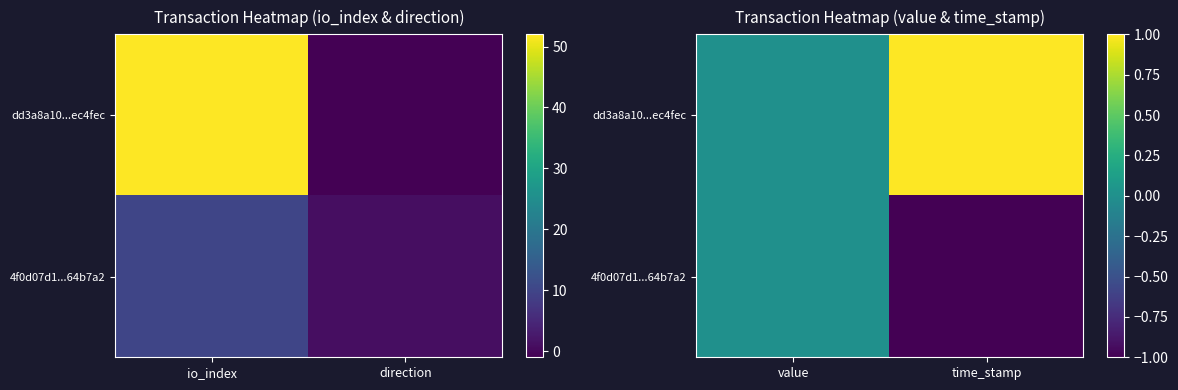

Which series has the widest spread of values?

dd3a8a10...ec4fec